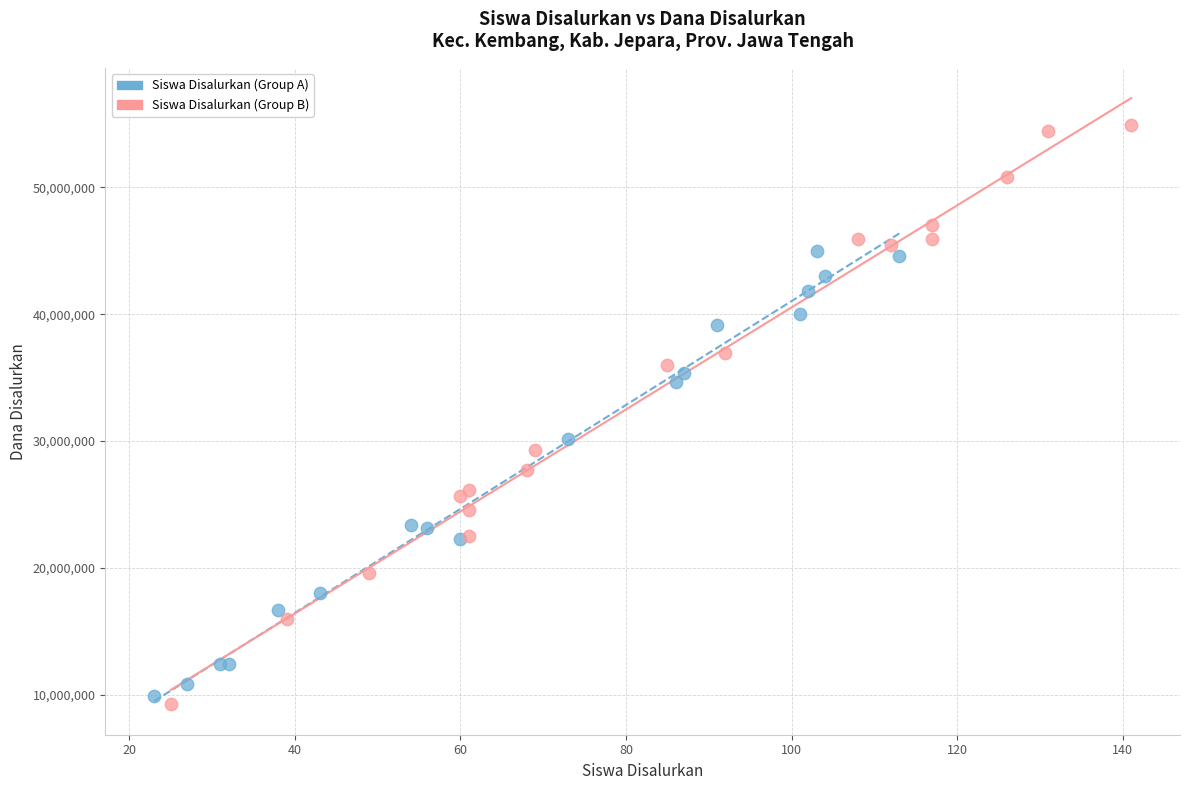

Which series has the widest spread of Y values?

Siswa Disalurkan (Group B)